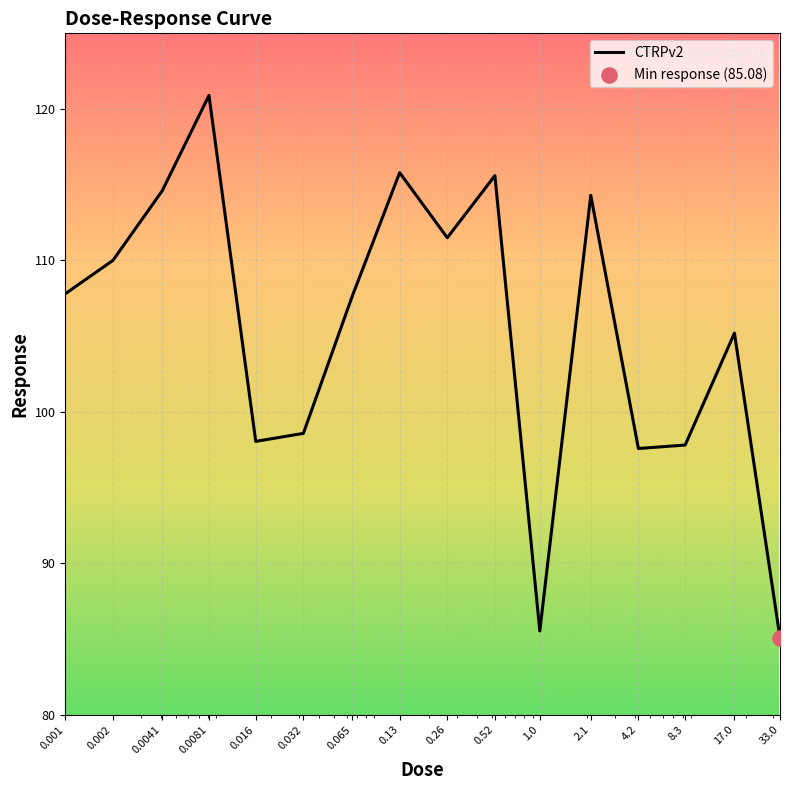

What is the maximum value shown in the chart?

120.9